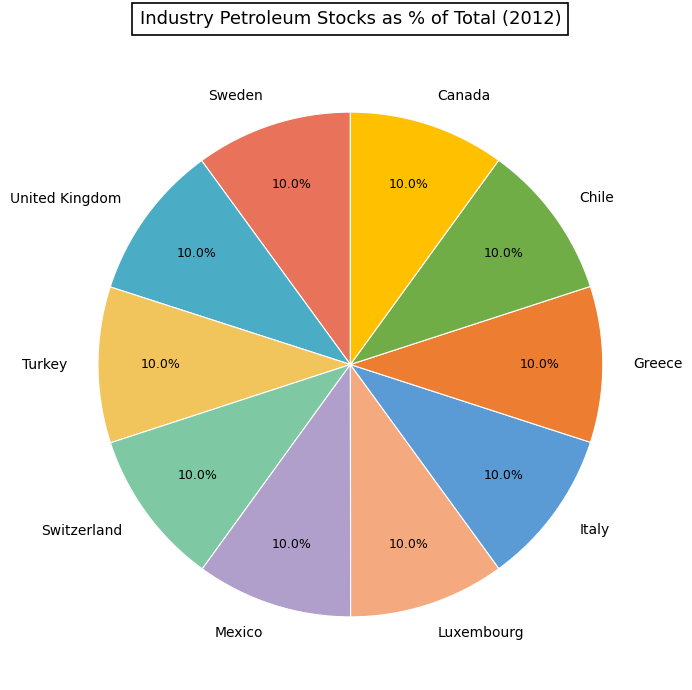

Combined, do Chile and Greece account for over 50%?

No